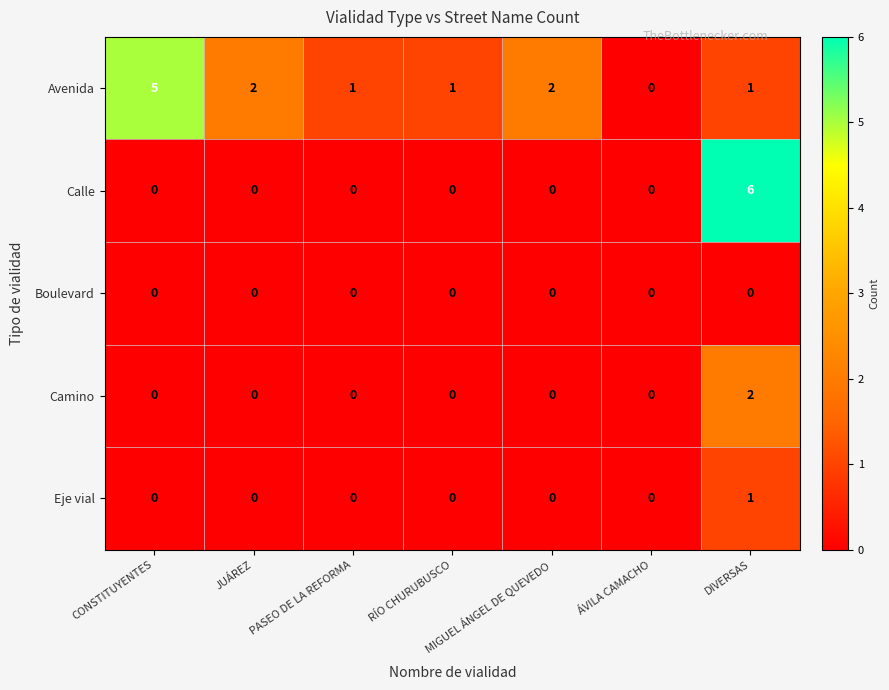

List the series in order of their peak value, lowest first.

Boulevard, Eje vial, Camino, Avenida, Calle